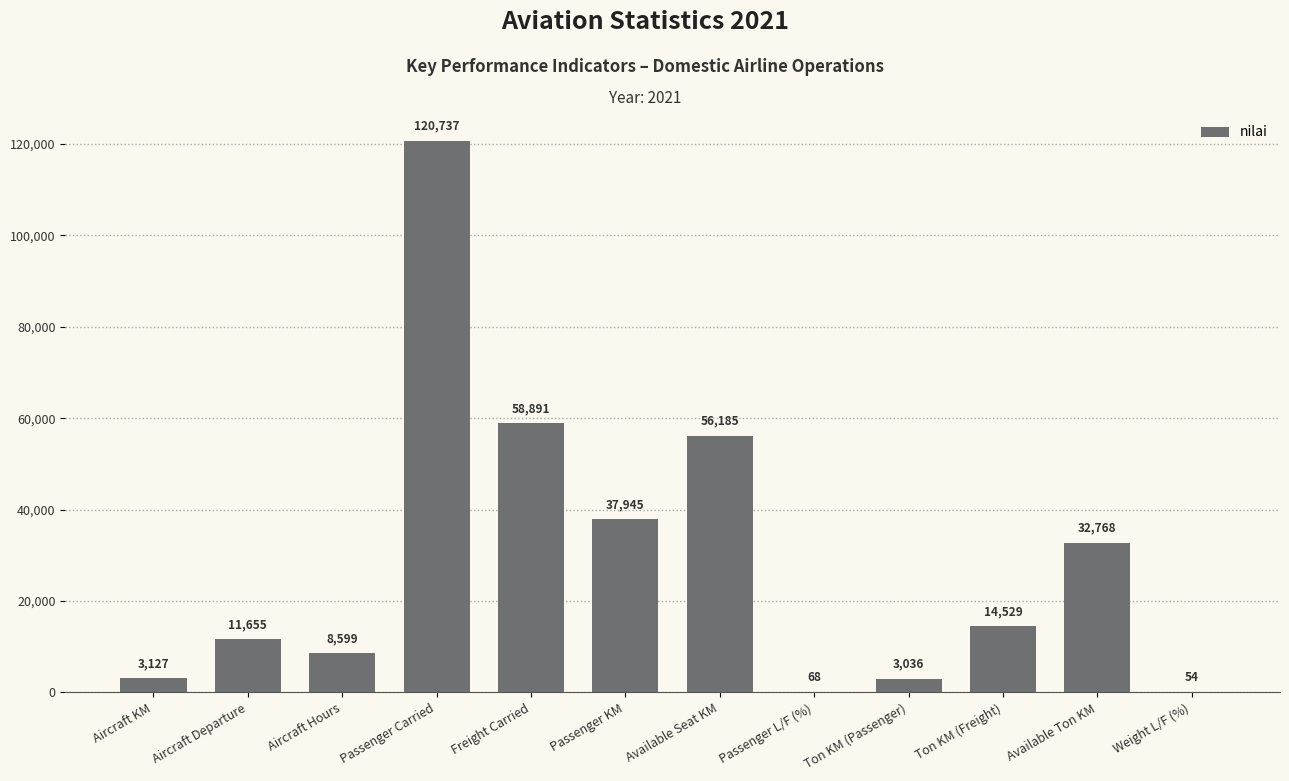

What value does the data have at Aircraft KM, to the nearest 10?

3130